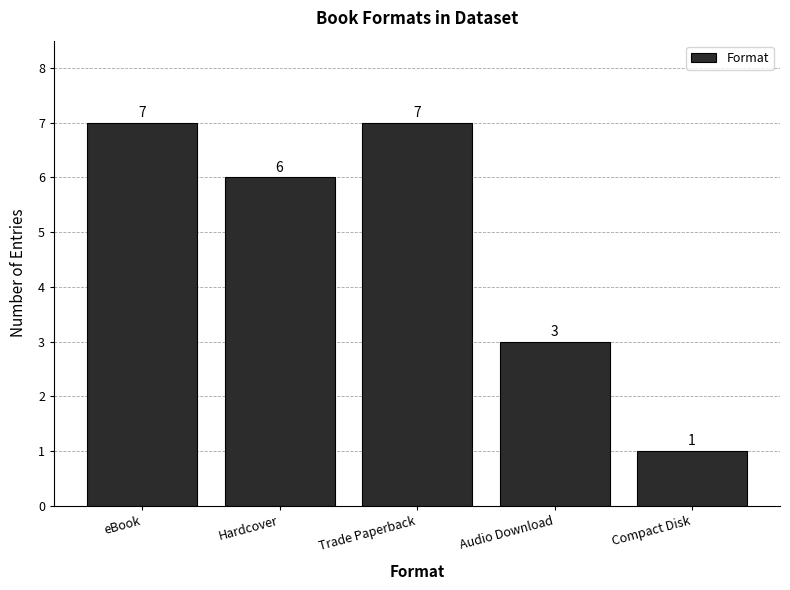

What is the label of the 1st bar from the left?

eBook